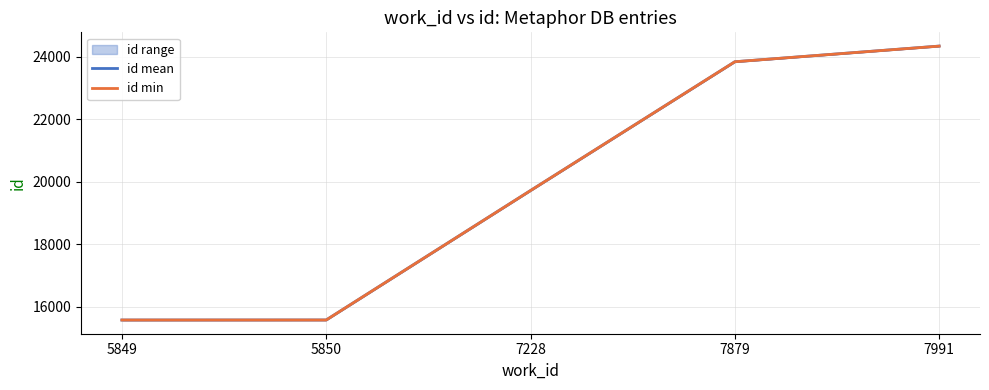

Where does the id mean series first go above 19721?

7228